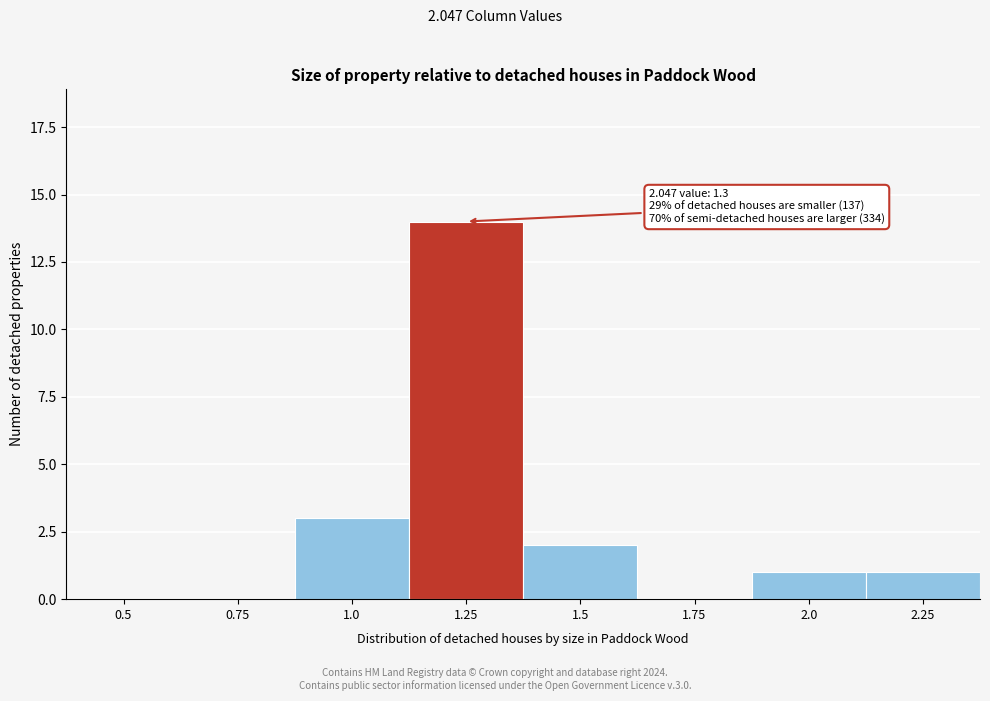

Reading left to right, transcribe all the data shown in this chart.

0.5=0	0.75=0	1.0=3	1.25=14	1.5=2	1.75=0	2.0=1	2.25=1